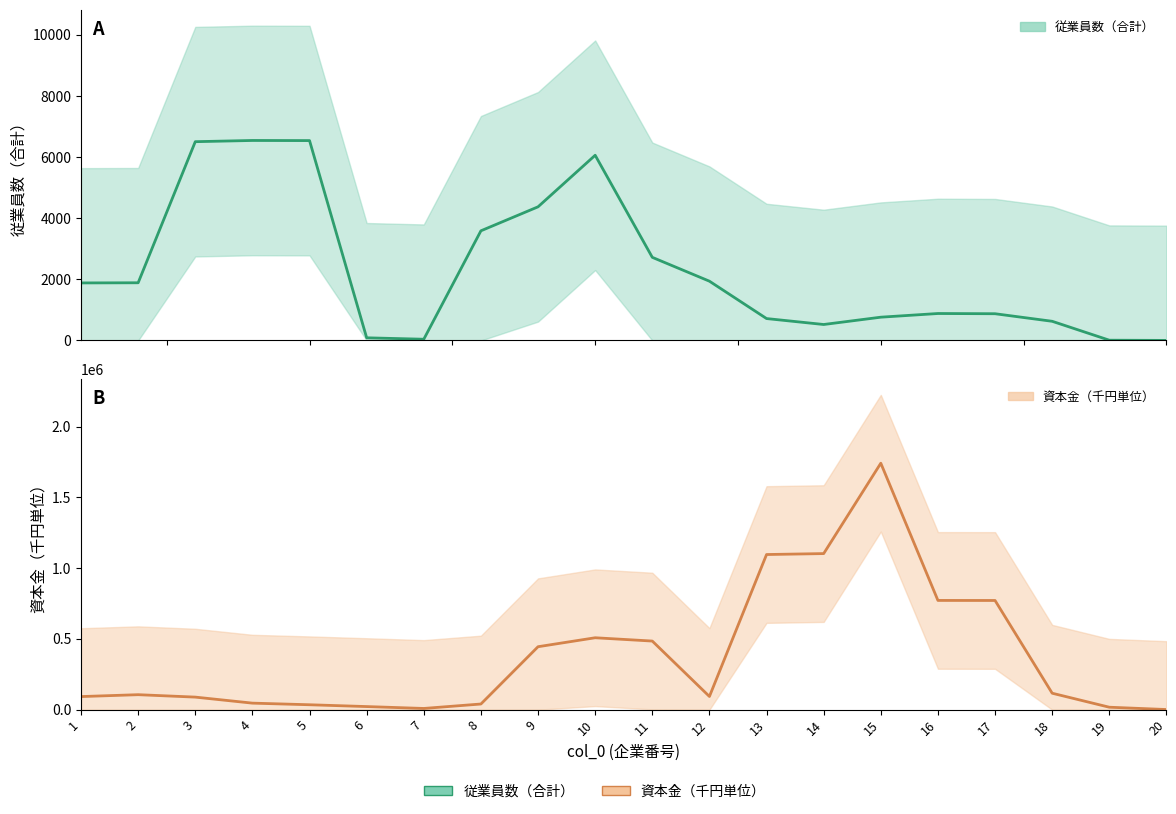

True or false: 従業員数（合計） and 資本金（千円単位） cross at least once.

False